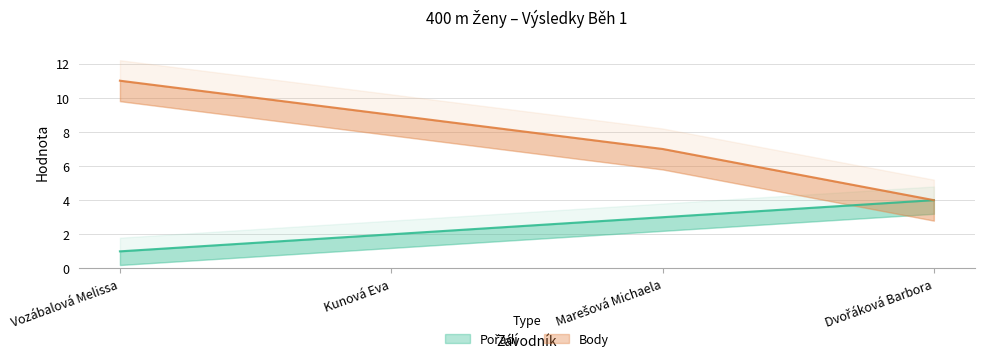

What are all the series names shown in the legend?

Pořadí, Body